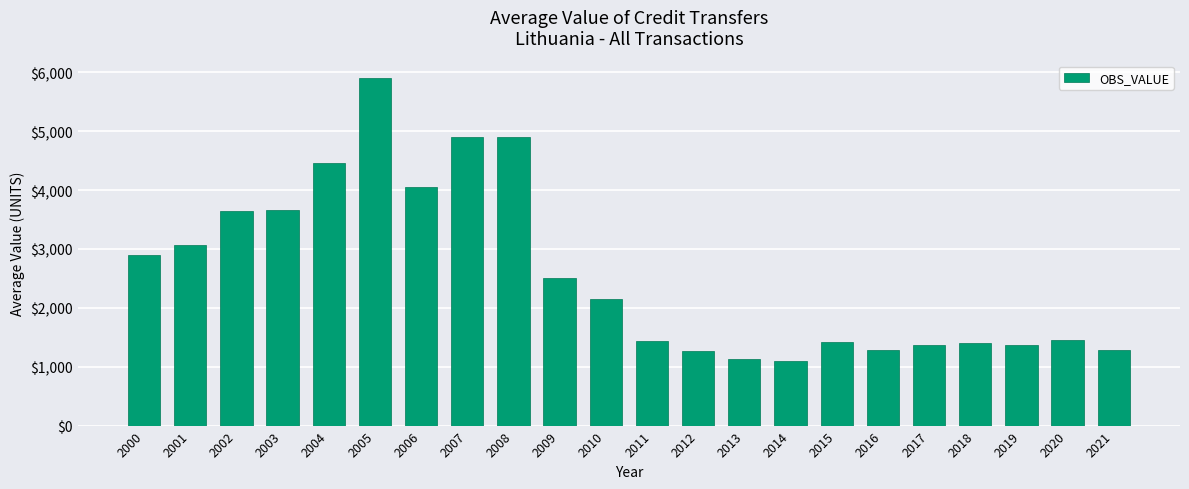

Which has a higher value, 2004 or 2015?

2004